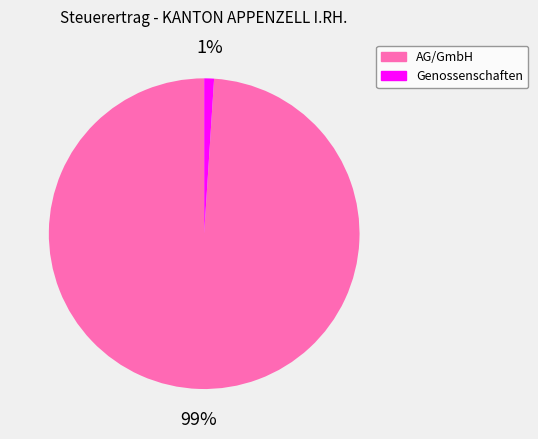

Is there any slice that represents more than half of the pie?

Yes